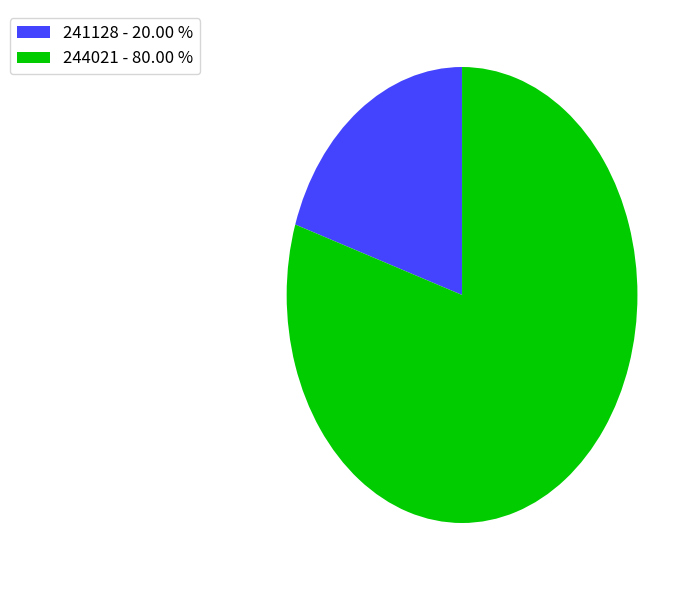

How many segments does this pie chart have?

2